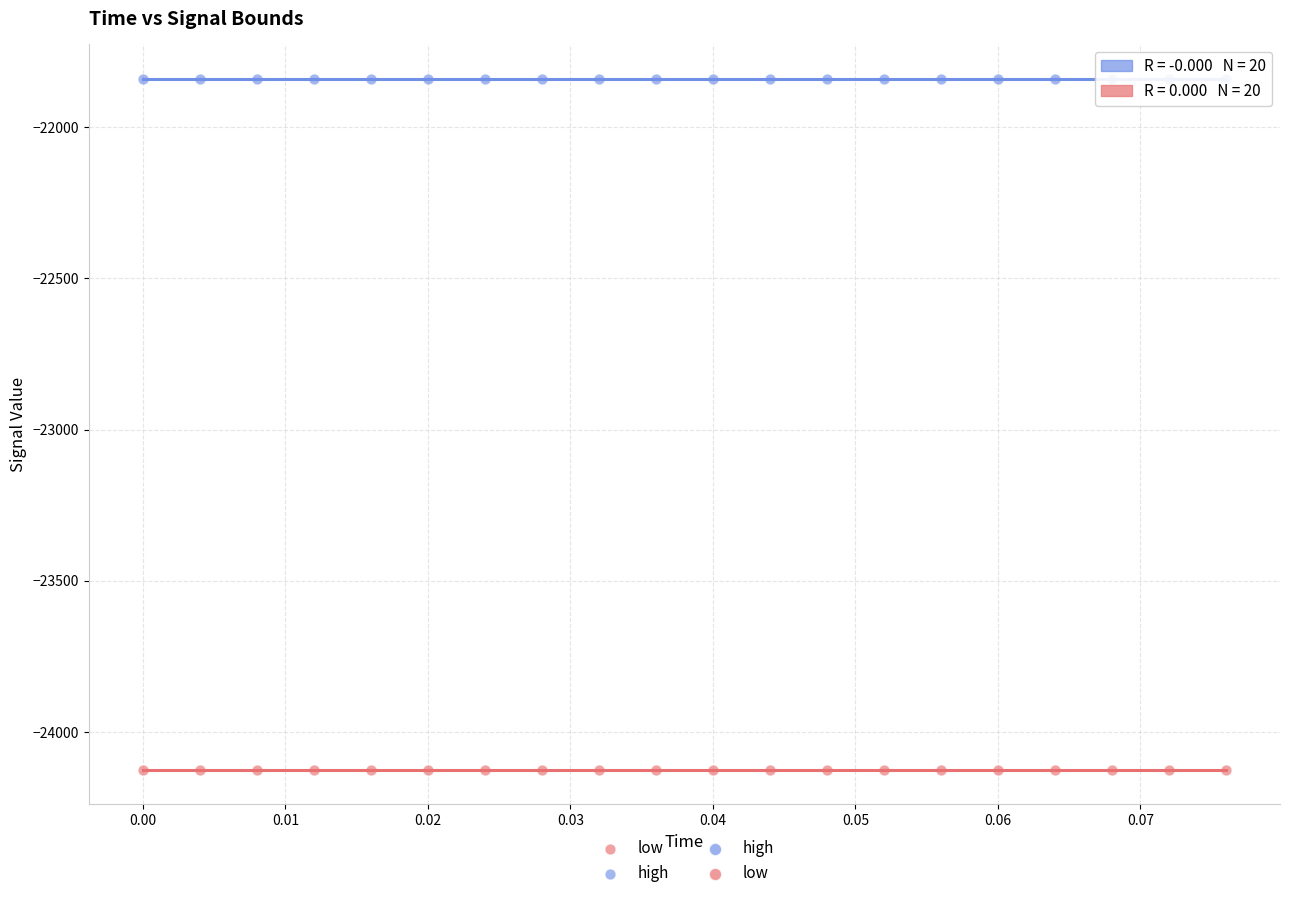

How many points are shown in the scatter plot?

40